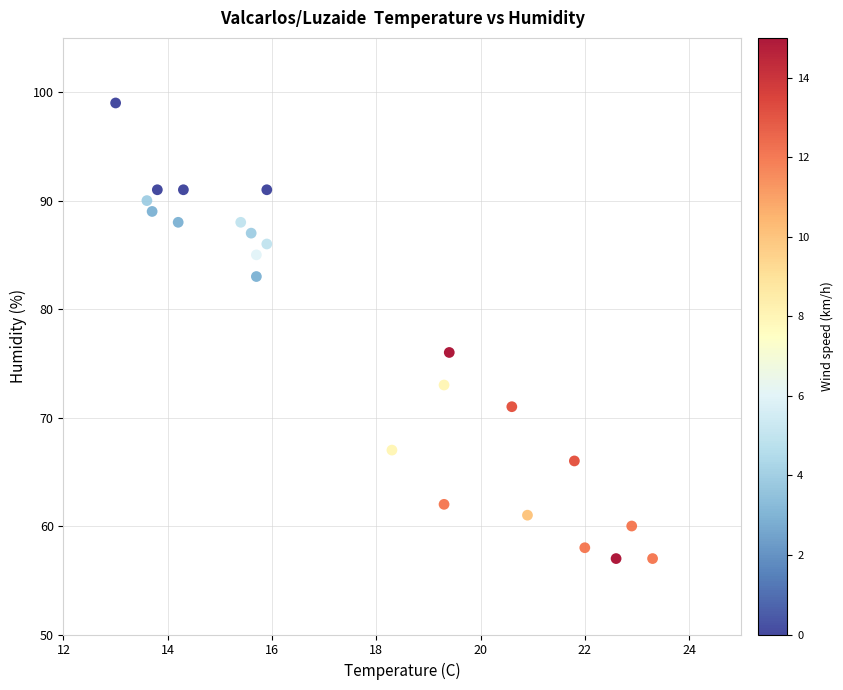

What Y value in the scatter plot is closest to 78?

76